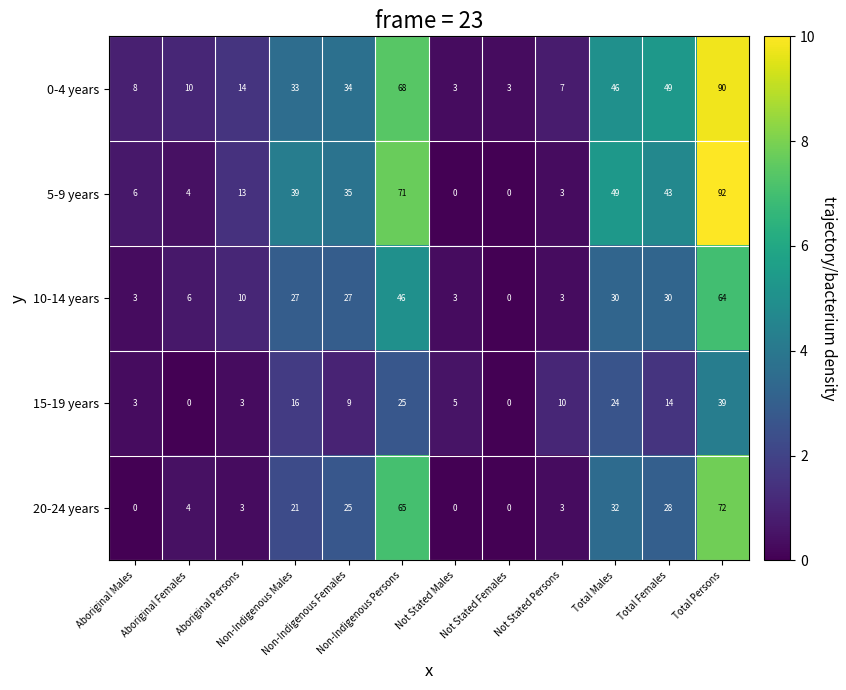

What is the difference between the highest and lowest values at Total Persons?

53